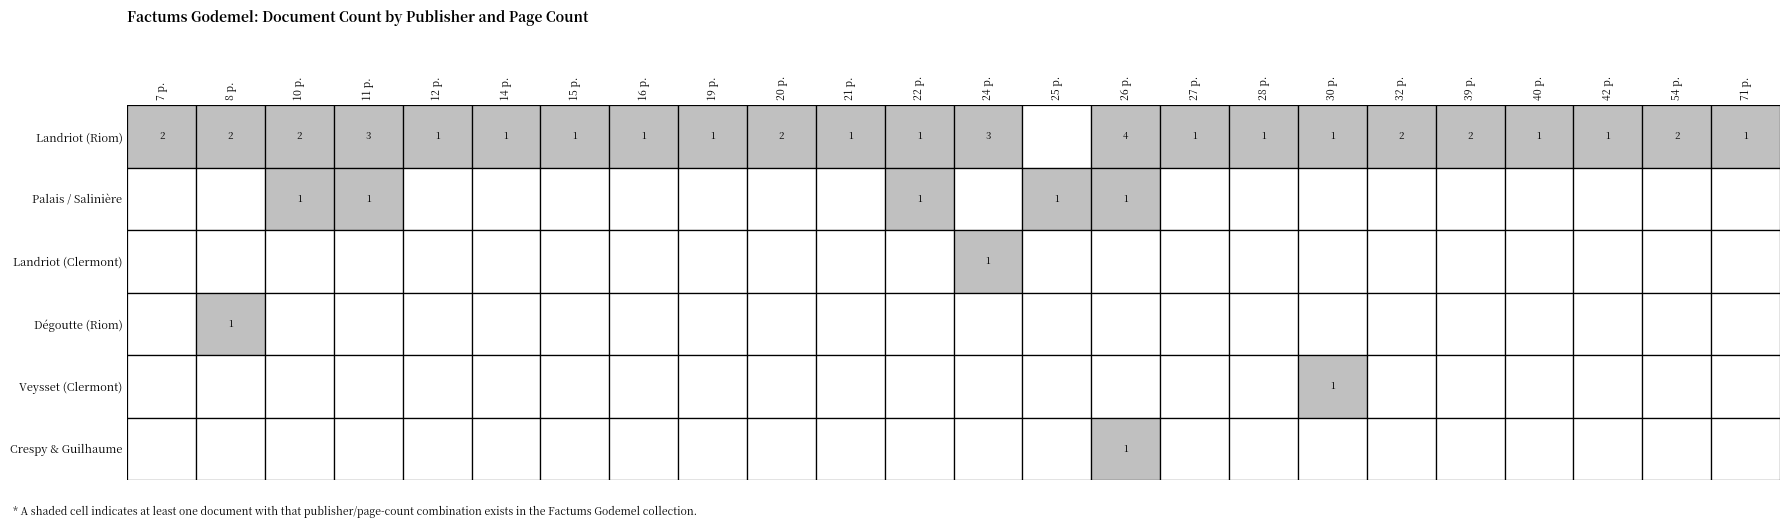

What is the difference between the second highest and minimum values in the De l'imprimerie du Palais, chez J.-C Sa... series?

1